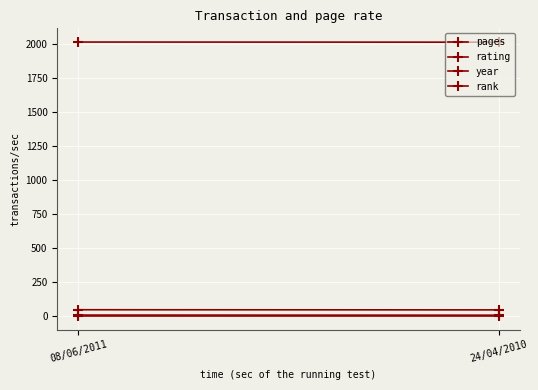

Is the value of pages at 08/06/2011 greater than the value of rank at 08/06/2011?

Yes